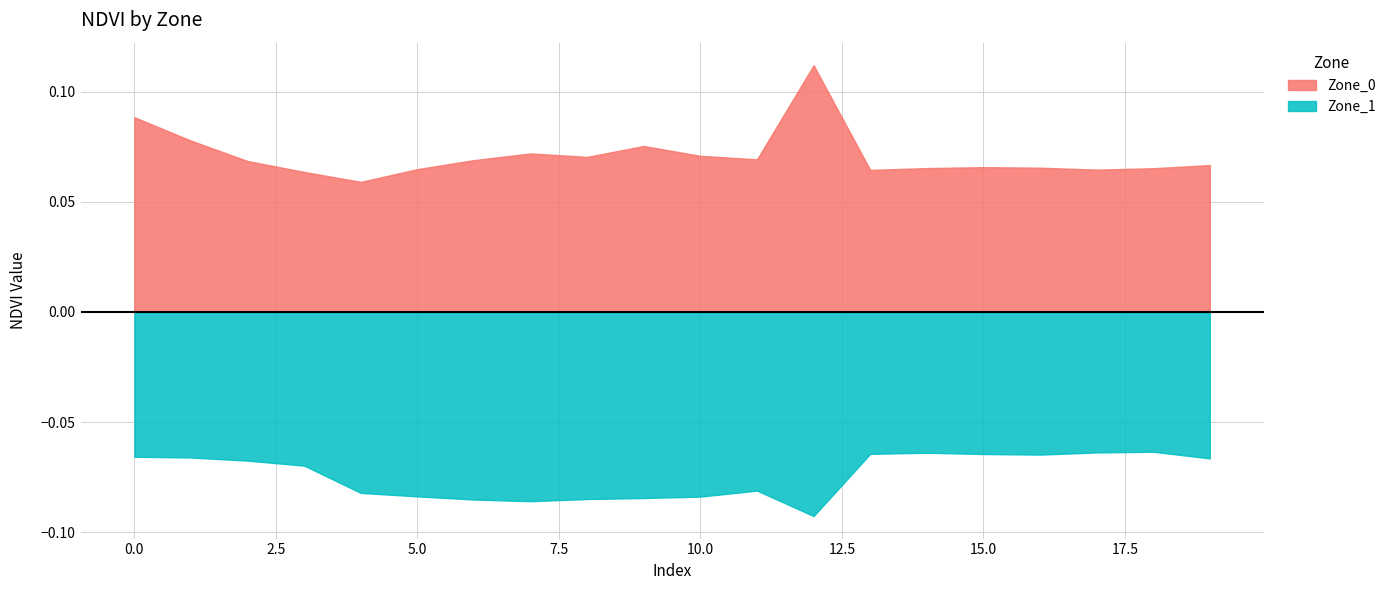

What are all the series names shown in the legend?

Zone_0, Zone_1